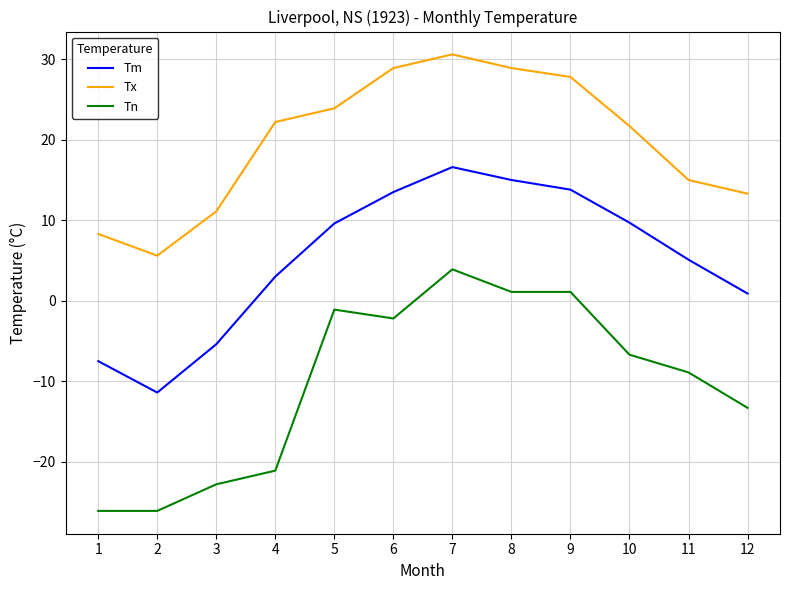

Is the value of Tn at 11 greater than the value of Tx at 3?

No